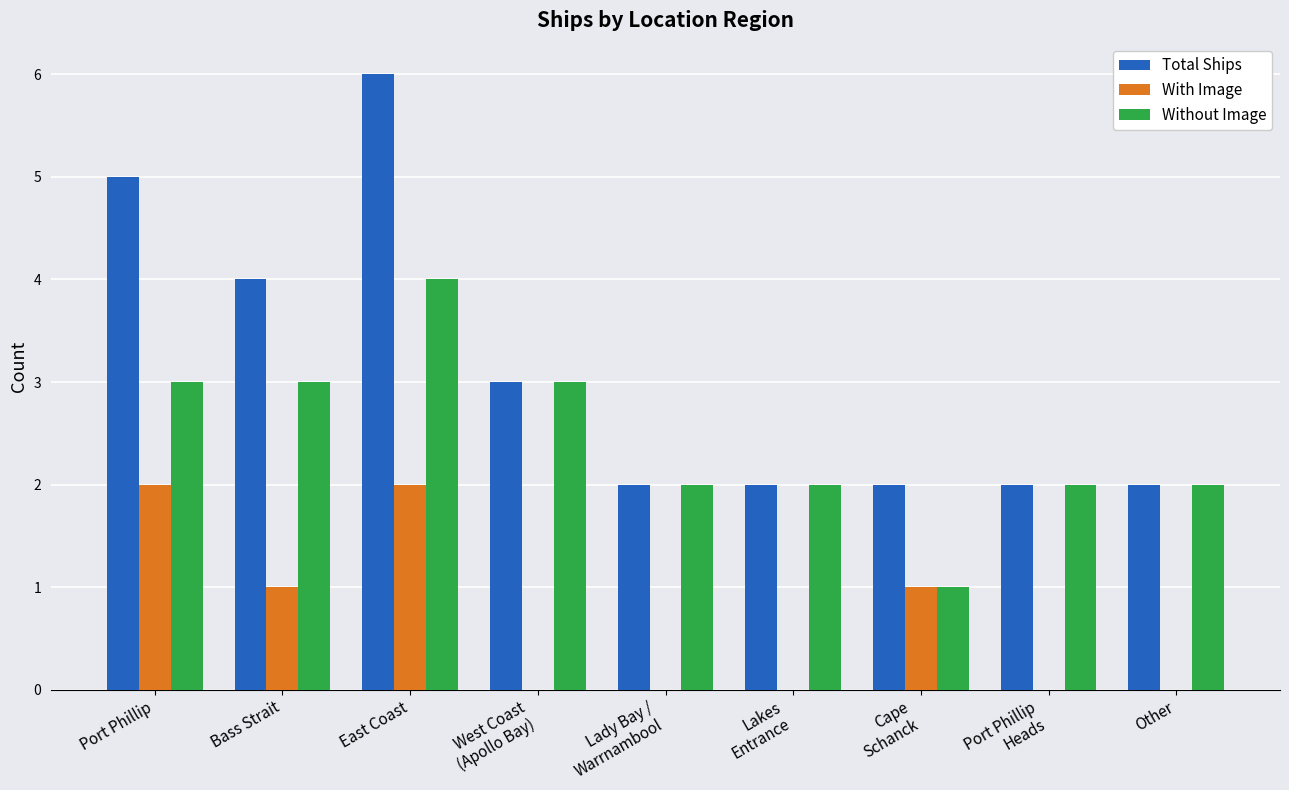

True or false: Total Ships has a value of 1 at Other.

False